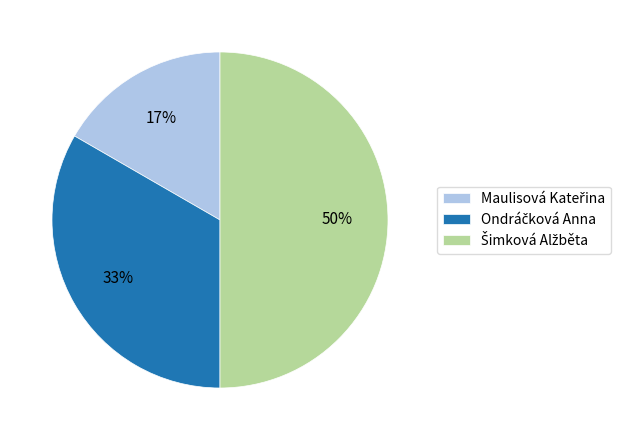

To the nearest percent, what is the average slice percentage?

33%